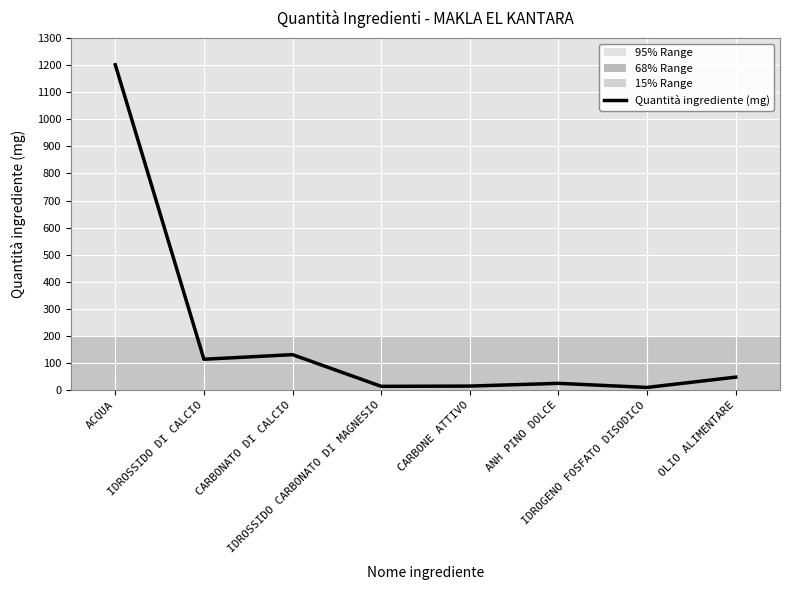

Which label corresponds to the largest value in the chart?

ACQUA